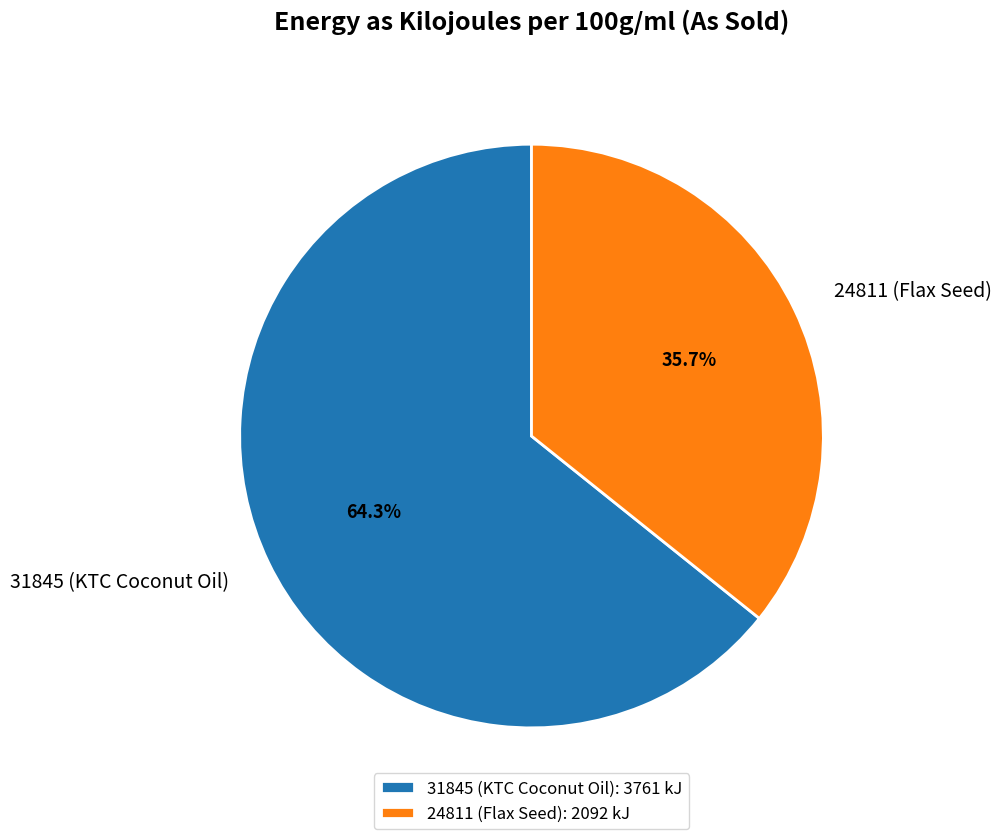

What portion of the pie excludes 31845 (KTC Coconut Oil)?

35.7%